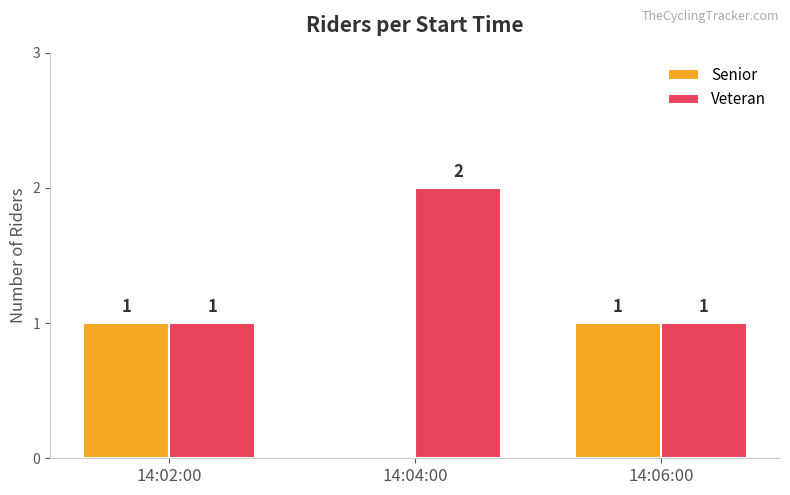

Where is Senior nearest to the value 0?

14:04:00